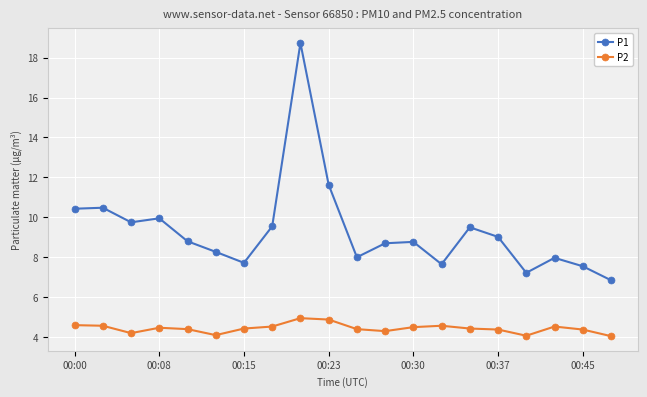

True or false: P1 and P2 cross at least once.

False